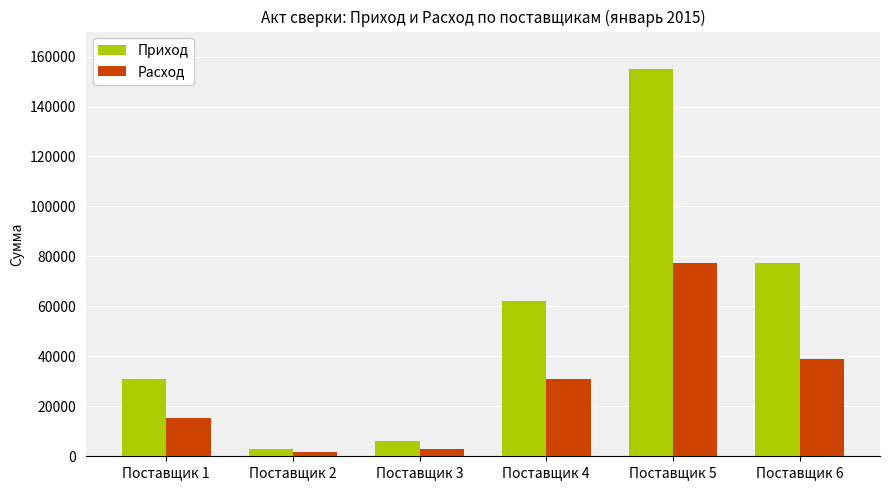

Rank the series by their maximum value, from lowest to highest.

Расход, Приход